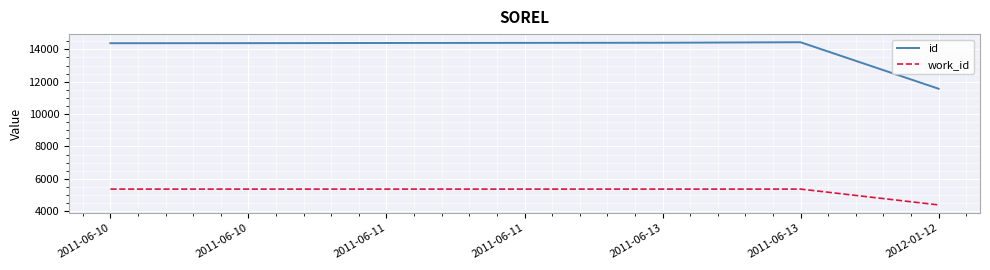

At which label does id first exceed 14396?

2011-06-11